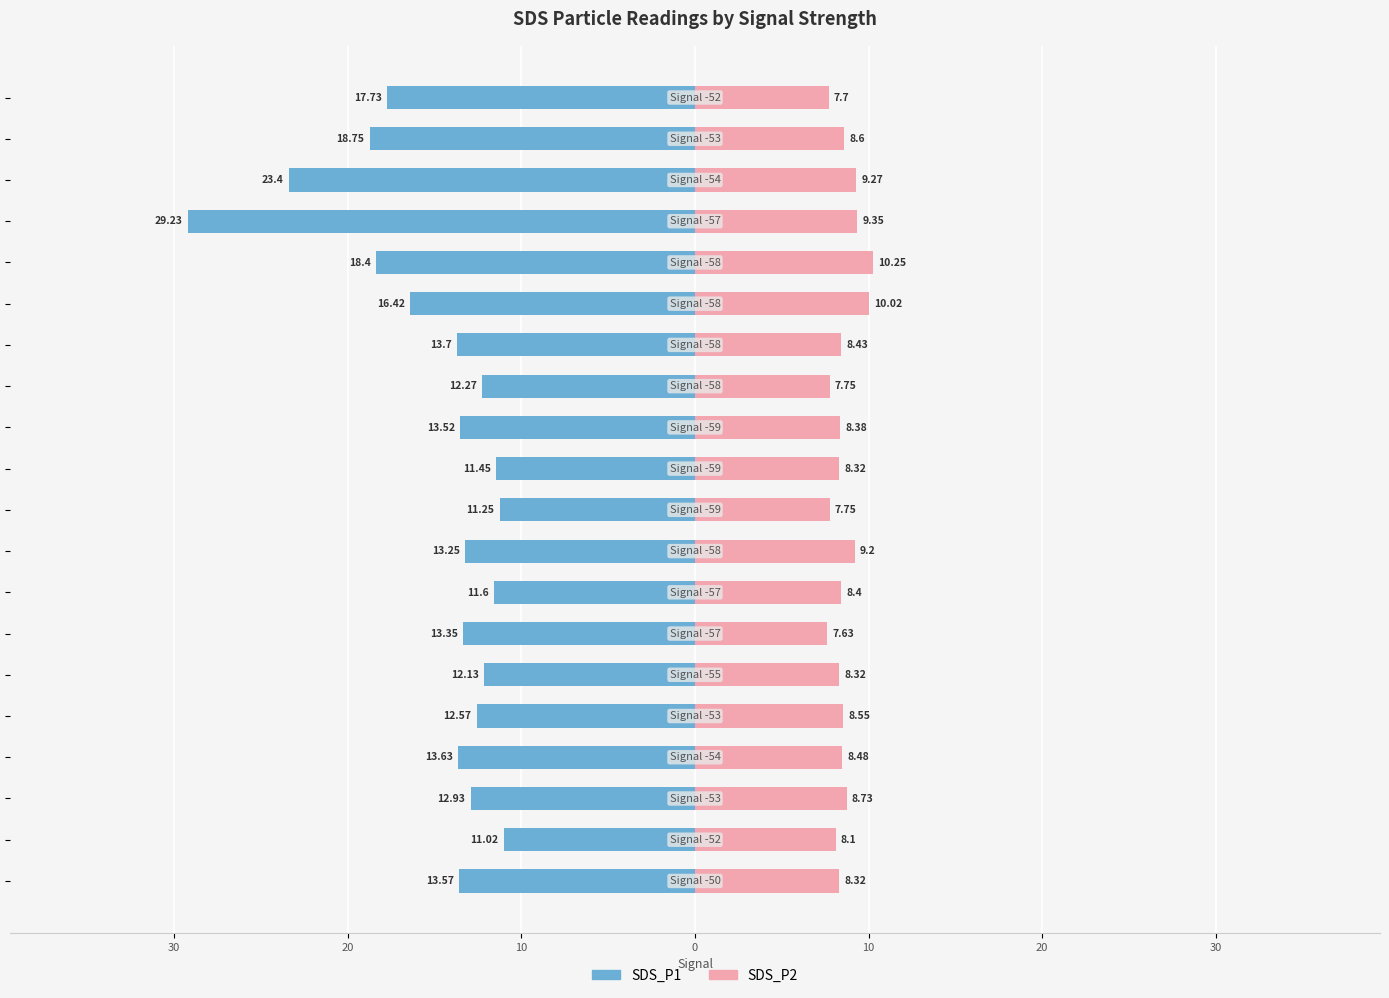

How many bars are there in each group?

2